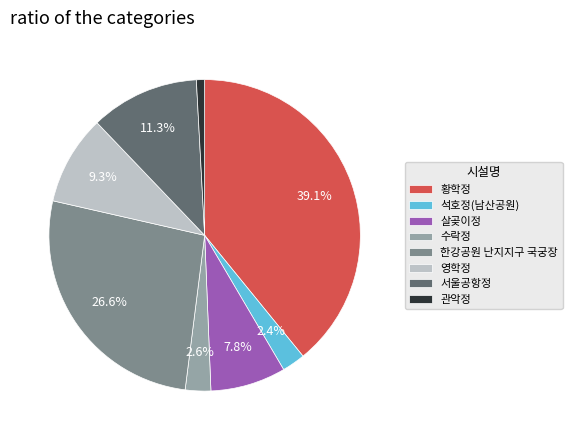

Approximately how many times larger is the value at 한강공원 난지지구 국궁장 compared to 살곶이정?

3.4